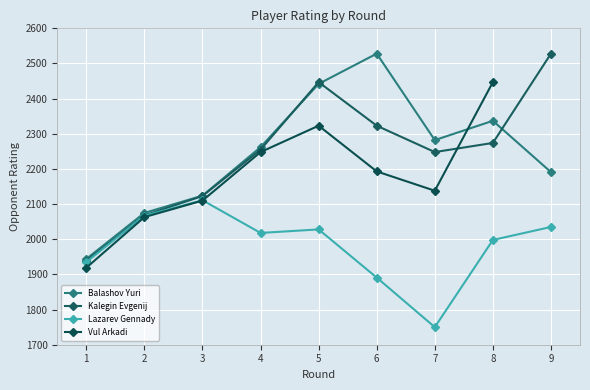

Rank the categories by Balashov Yuri value from lowest to highest.

1, 2, 3, 9, 4, 7, 8, 5, 6